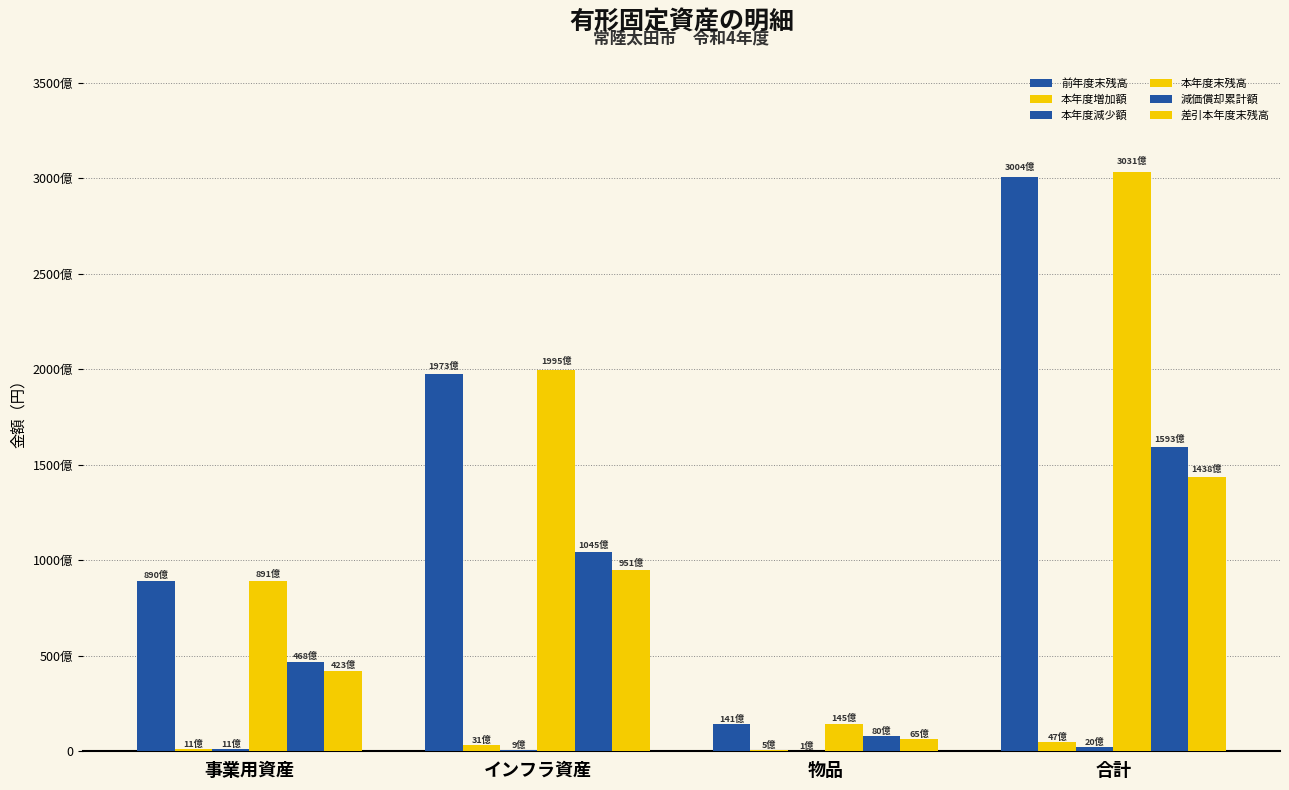

What is the total value across all series at 物品?

43747540349